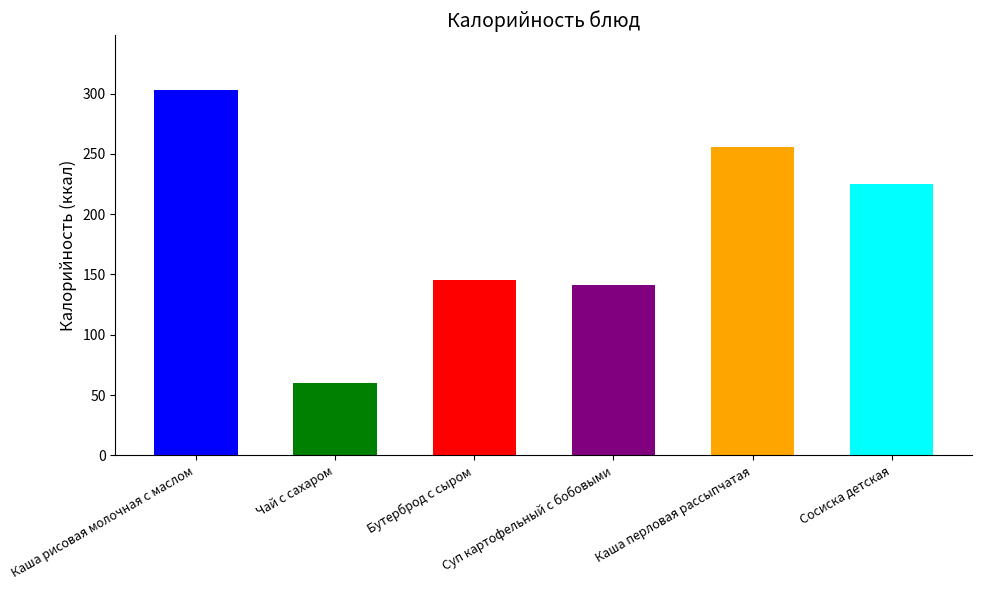

What position from the right is Сосиска детская?

1